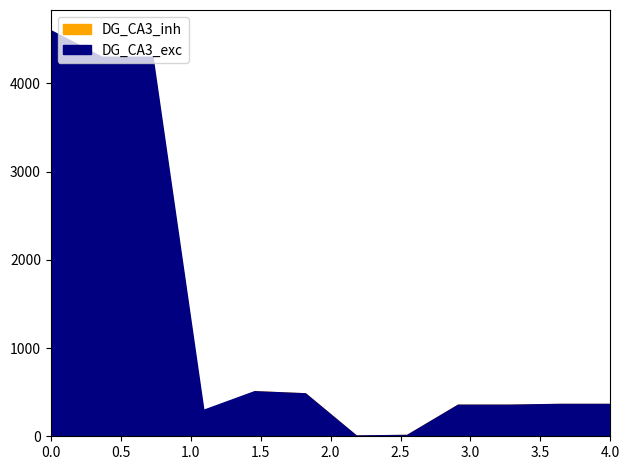

In DG_CA3_exc, how many points are lower than both neighbors (excluding endpoints)?

2